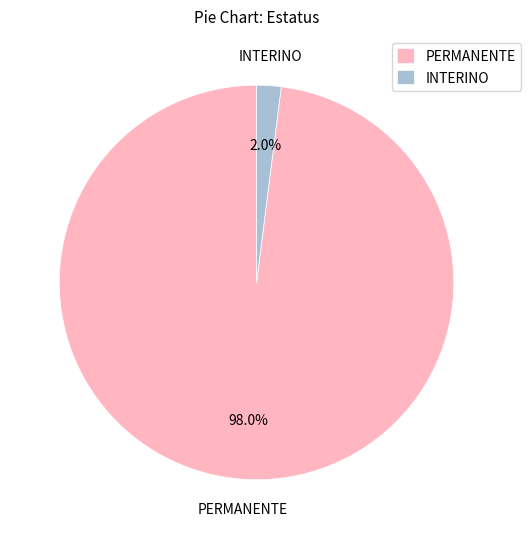

Which category has the smallest portion of the pie?

INTERINO